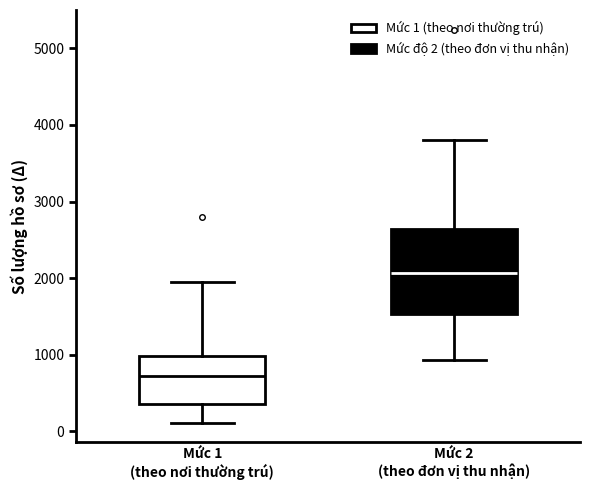

Reading left to right, transcribe this box plot: for each box, give where its median line is, the range the box spans, and where its two whiskers end, as read against the y-axis. The values are not printed on the chart, so give them approximately, as read against the axis.

Mức 1 (theo nơi thường trú): median 700, box 400 to 1000, whiskers 100 to 1900
Mức 2 (theo đơn vị thu nhận): median 2100, box 1500 to 2600, whiskers 900 to 3800